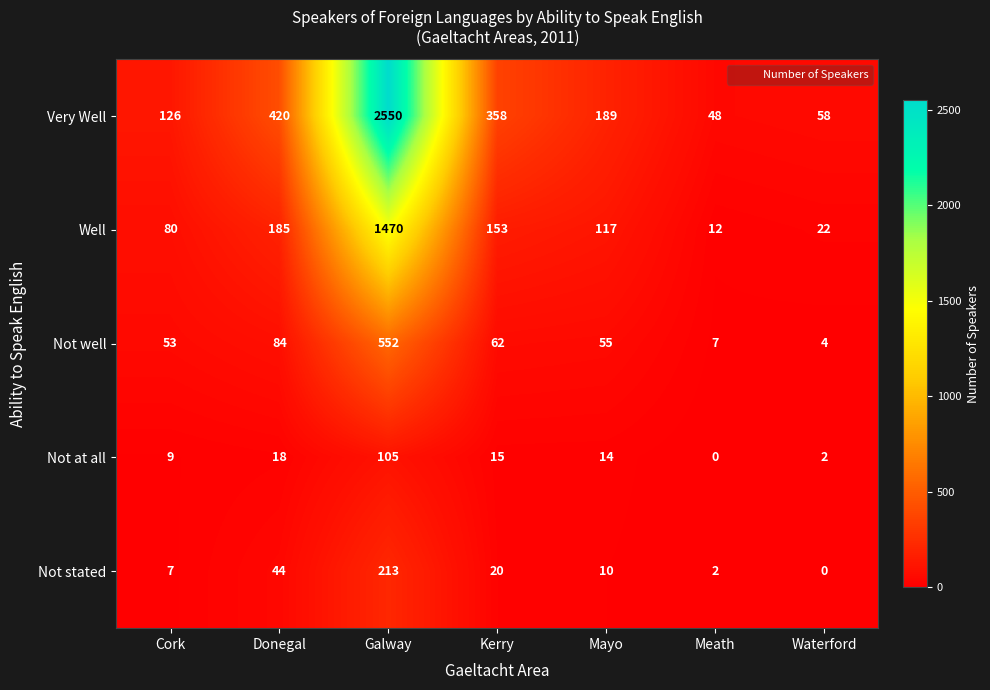

What is the greatest value displayed?

2550